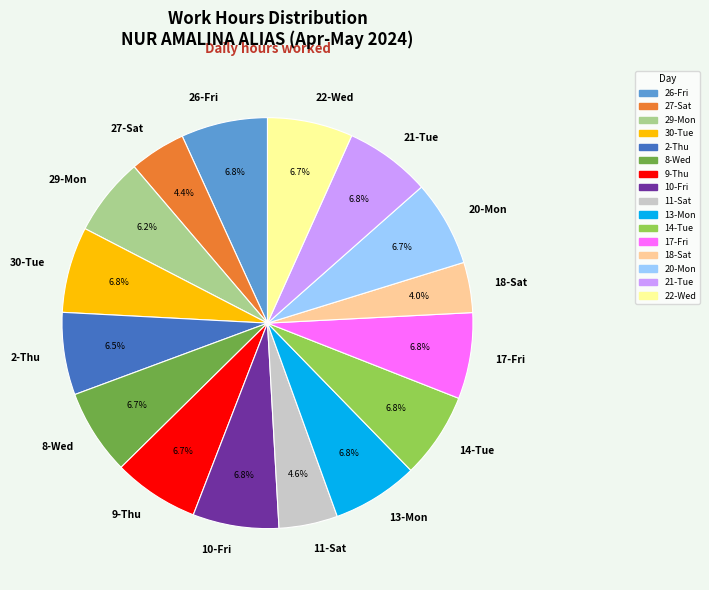

What is the total percentage of 20-Mon and 10-Fri?

13.5%